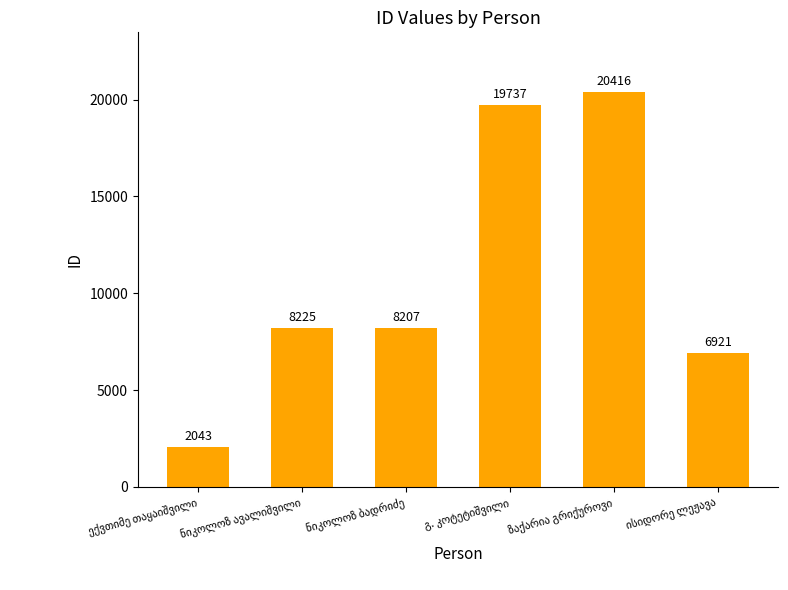

What is the difference between the second highest and minimum values?

17694